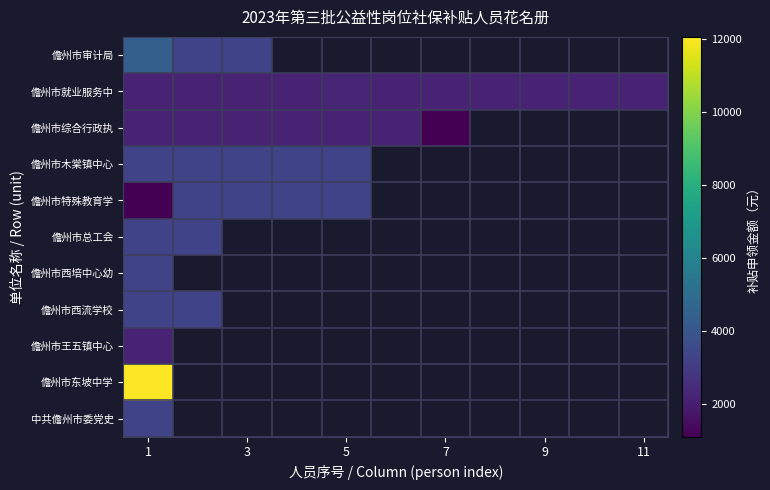

At which category is the sum across all series the highest?

1